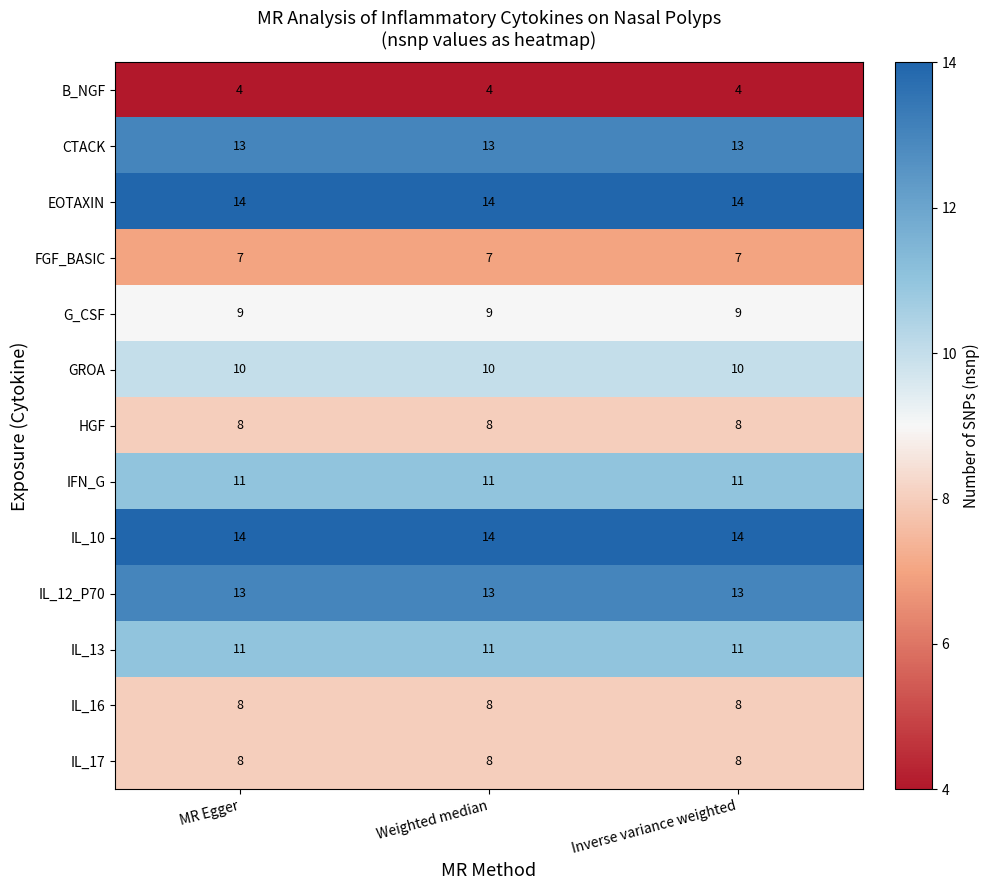

The GROA series shows 15 at Inverse variance weighted. True or false?

False